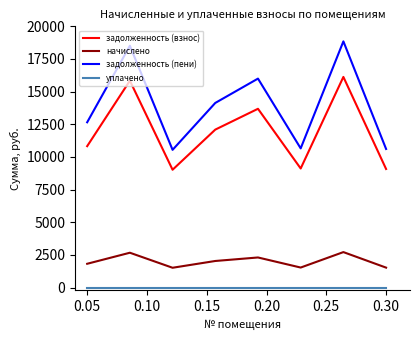

Which series has the largest total across all categories?

задолженность (пени)